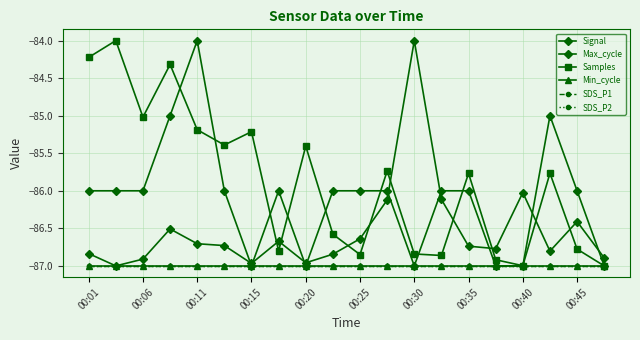

Does the chart have visible grid lines?

Yes